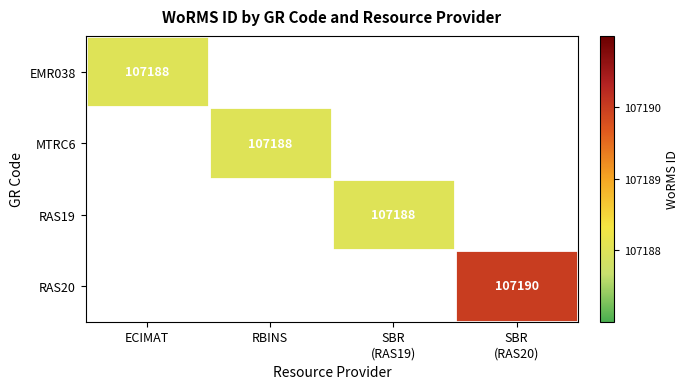

What is the sum of all MTRC6 values?

107188